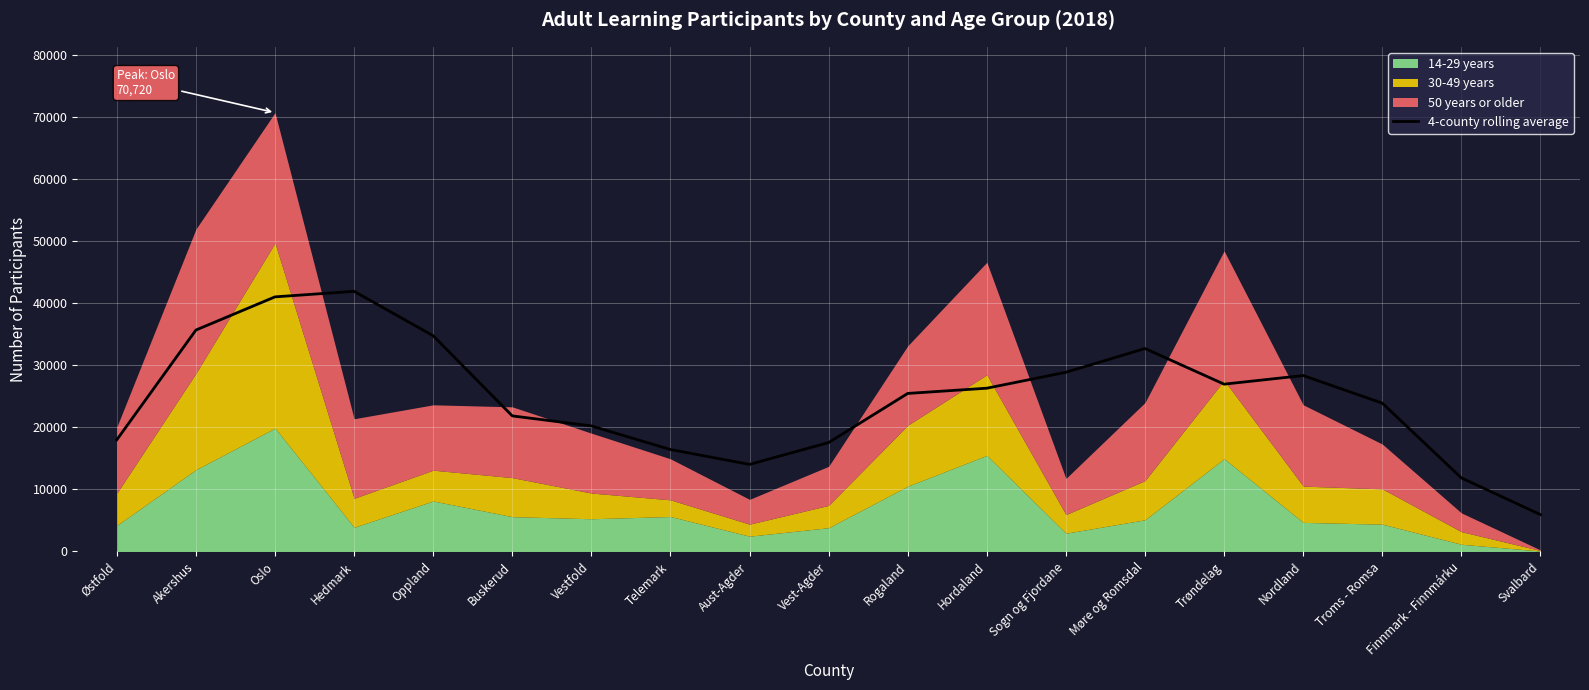

How many interior local peaks (higher than both neighbors) does the data have?

3